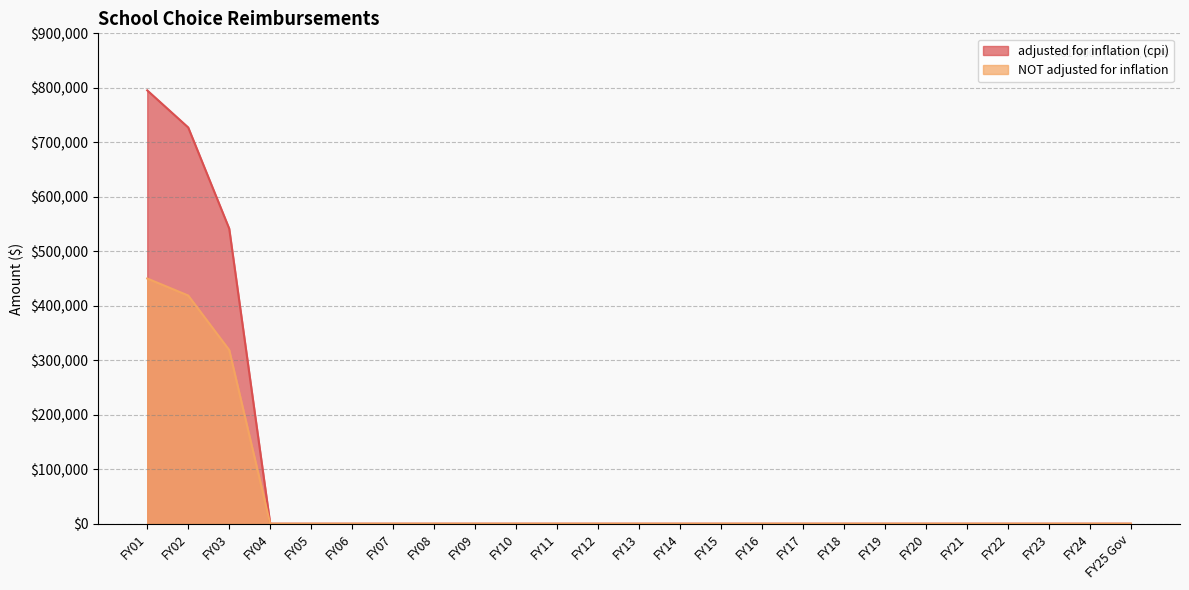

Reading left to right, transcribe all the data shown in this chart.

adjusted for inflation (cpi): 795298	727227	541637	0	0	0	0	0	0	0	0	0	0	0	0	0	0	0	0	0	0	0	0	0	0
NOT adjusted for inflation: 450000	418770	318770	0	0	0	0	0	0	0	0	0	0	0	0	0	0	0	0	0	0	0	0	0	0